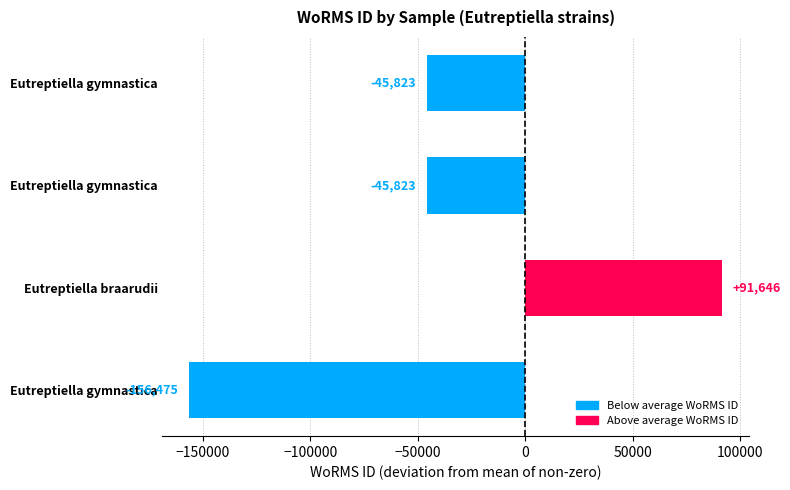

How many bars are there in total?

4